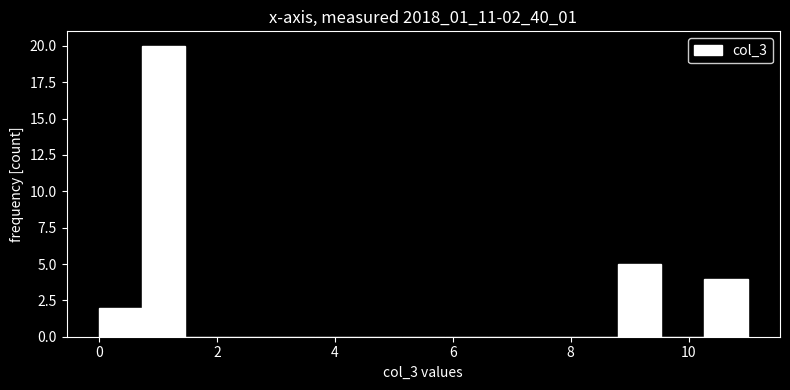

Read against the x-axis, roughly where is the centre of the tallest bar?

1.2